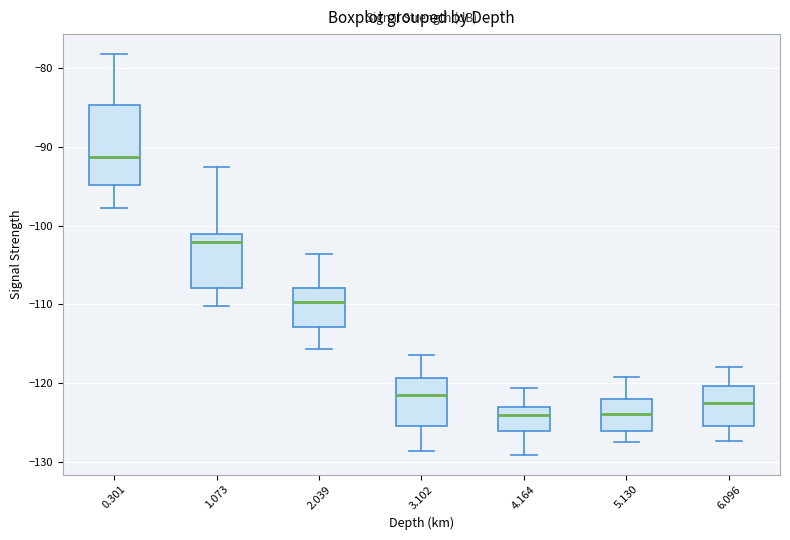

Where does the upper whisker of the box at x = 0.301 end on the y-axis? The values are not printed on the chart, so give them approximately, as read against the axis.

-78